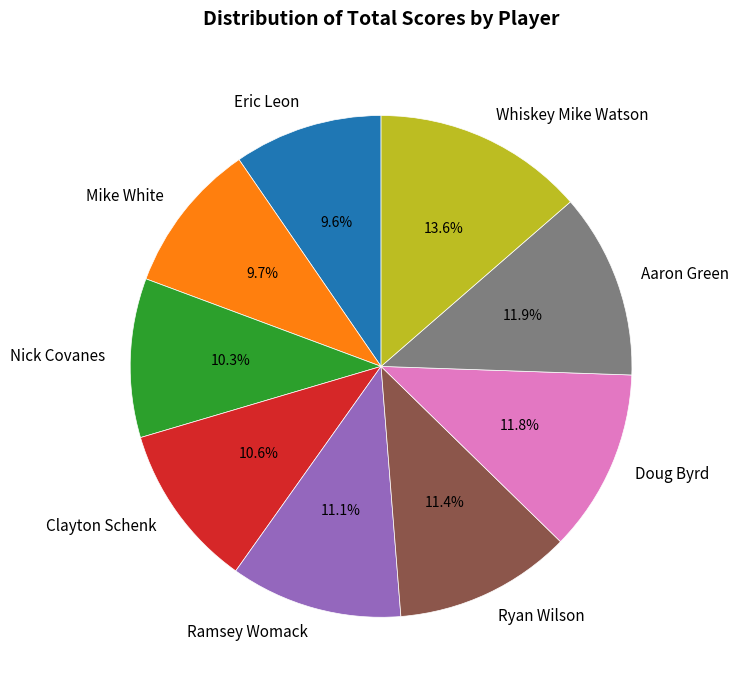

What percentage is the Eric Leon slice, to the nearest percent?

10%